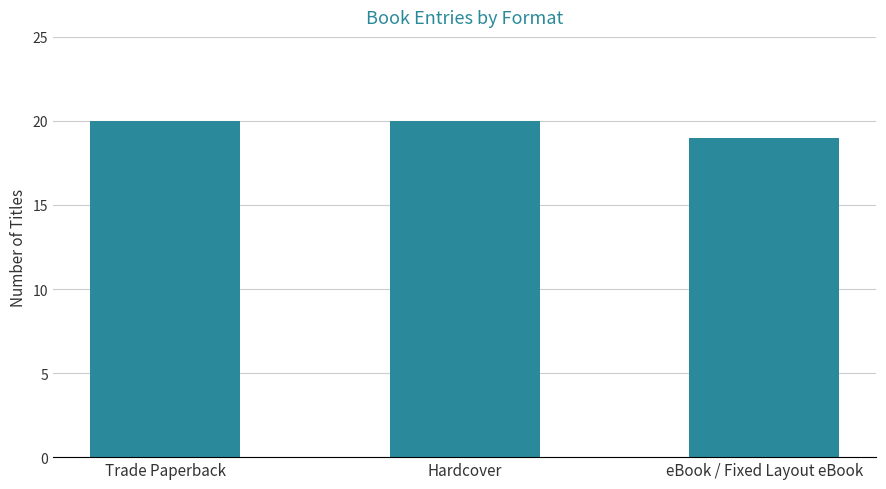

What is the change in value from Trade Paperback to eBook / Fixed Layout eBook?

-1